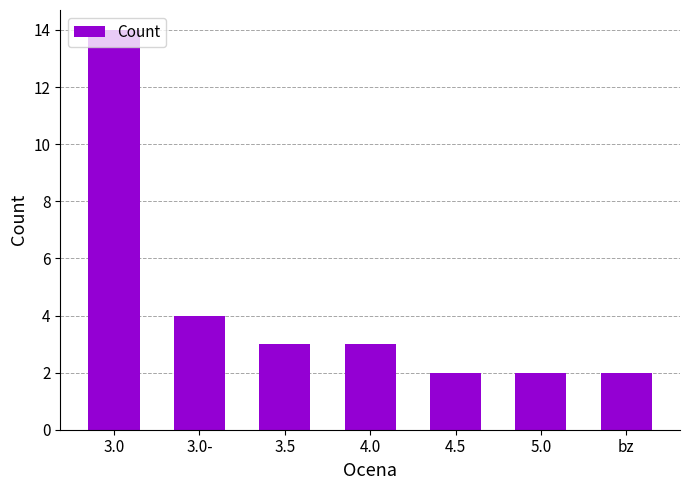

Which label corresponds to the largest value in the chart?

3.0